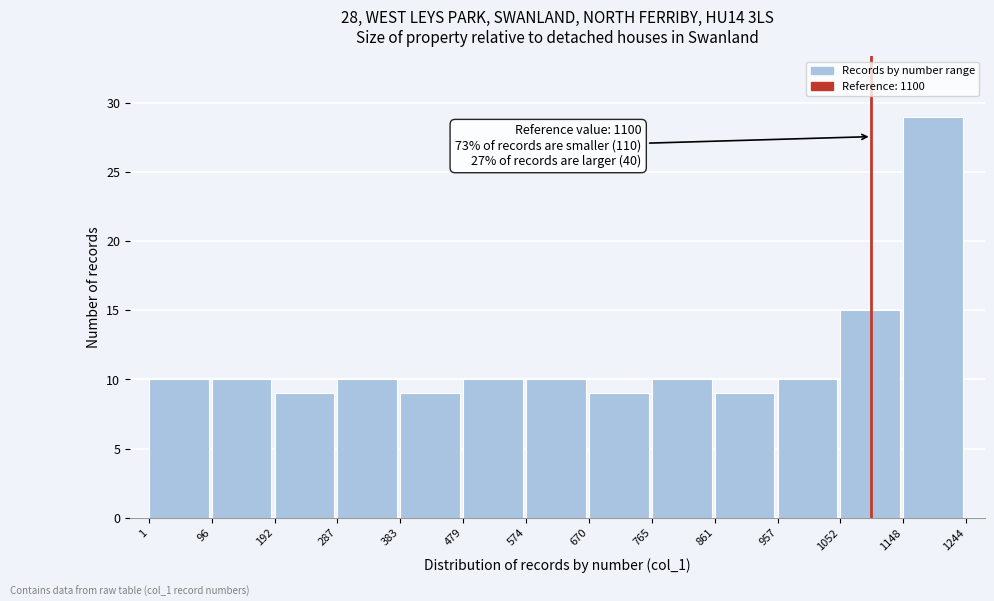

Which range on the x-axis has the tallest bar?

1148 to 1244